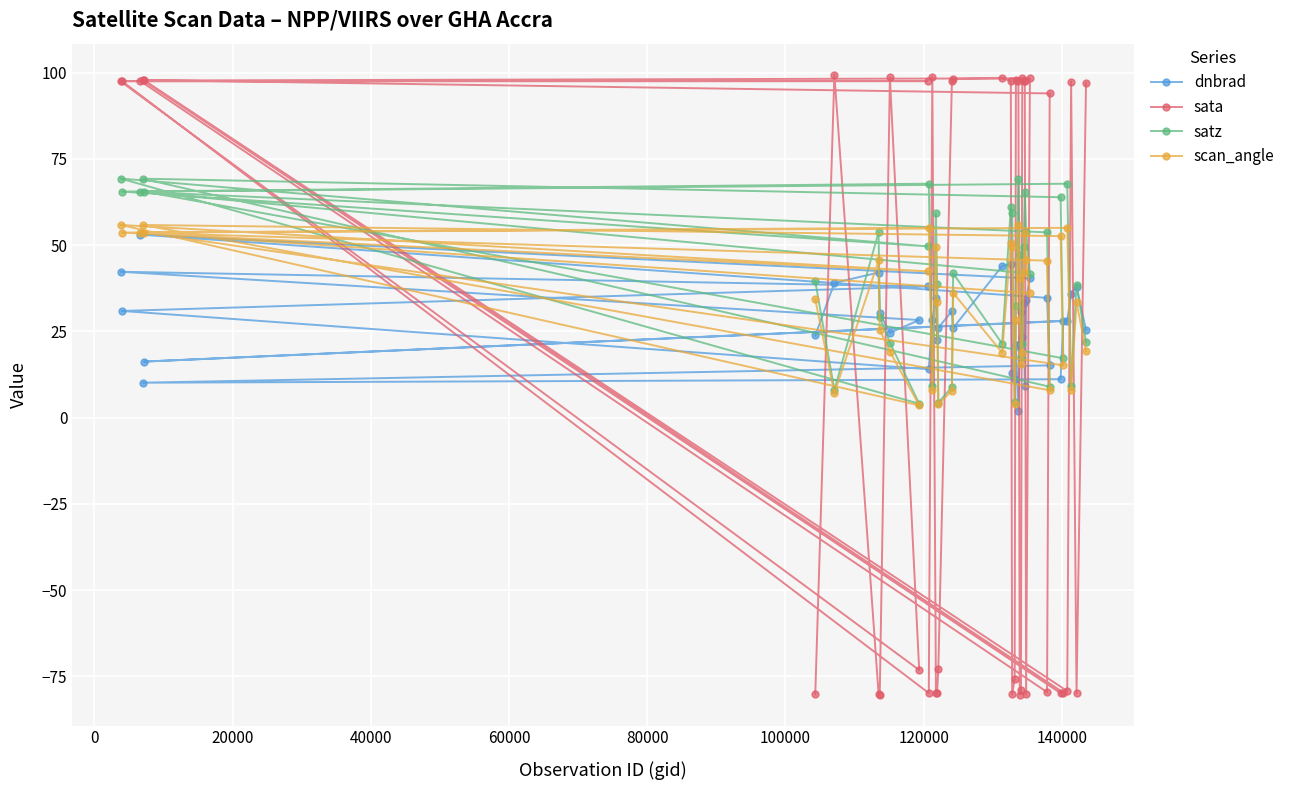

Rank the series by their average value, from highest to lowest.

satz, scan_angle, dnbrad, sata